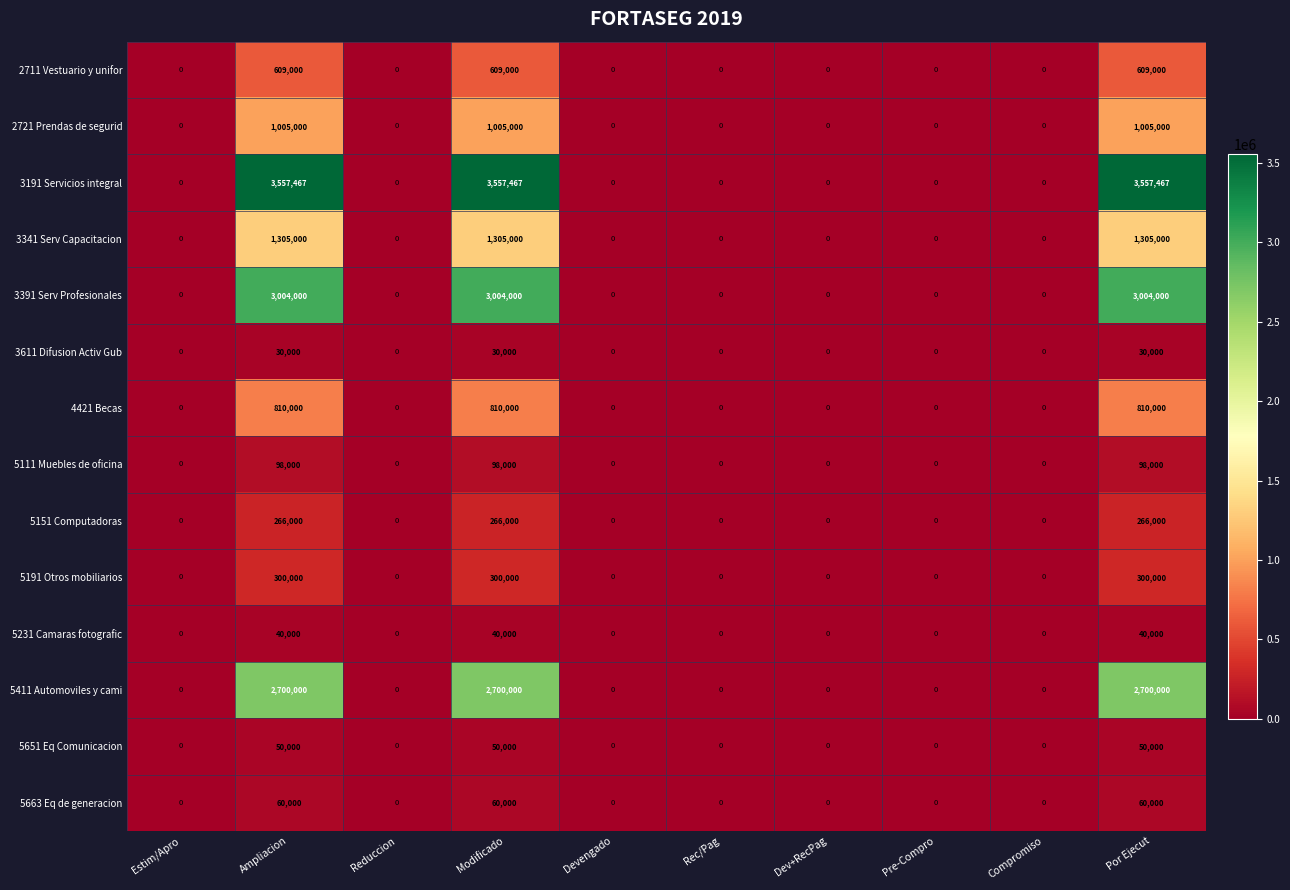

What is the greatest value displayed?

3557467